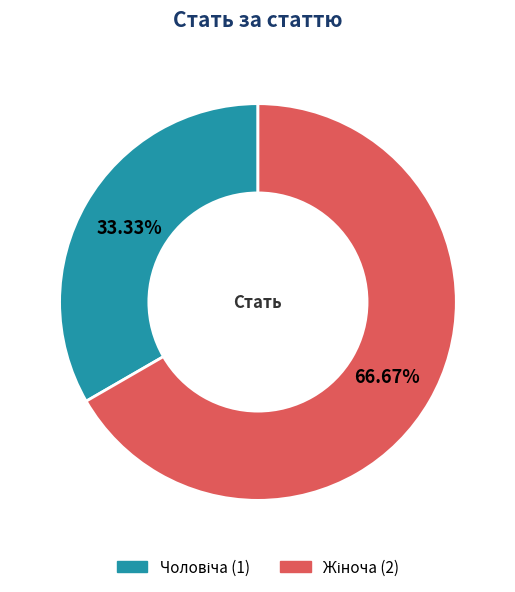

How many segments does this pie chart have?

2